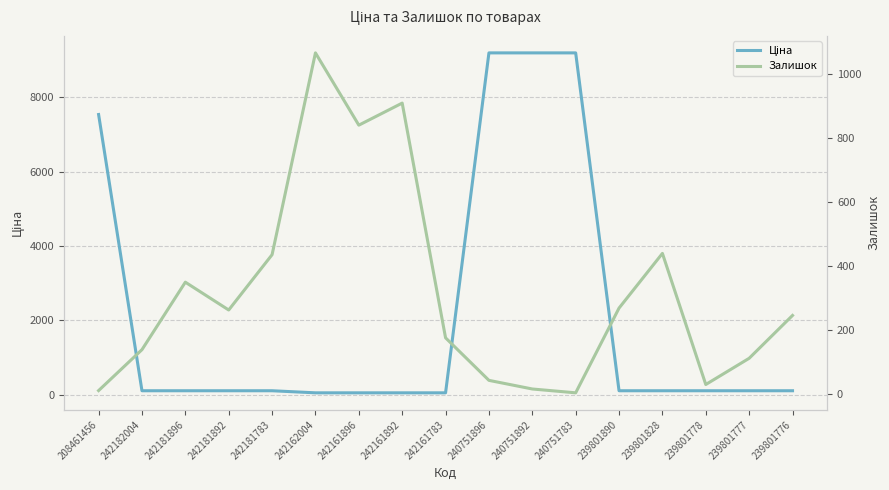

How many lines are shown in the chart?

2